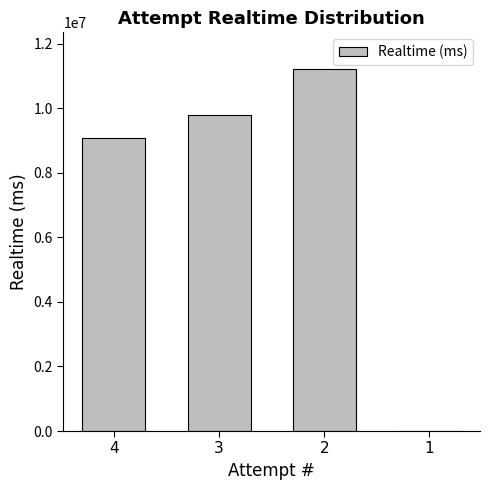

Are the bars horizontal?

No